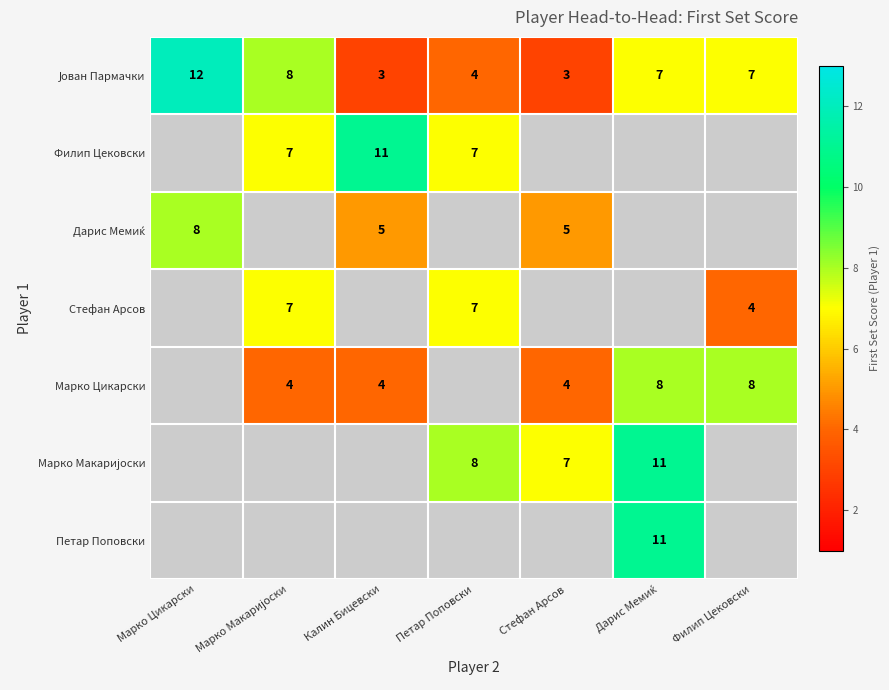

The Марко Цикарски series shows 3 at Калин Бицевски. True or false?

False